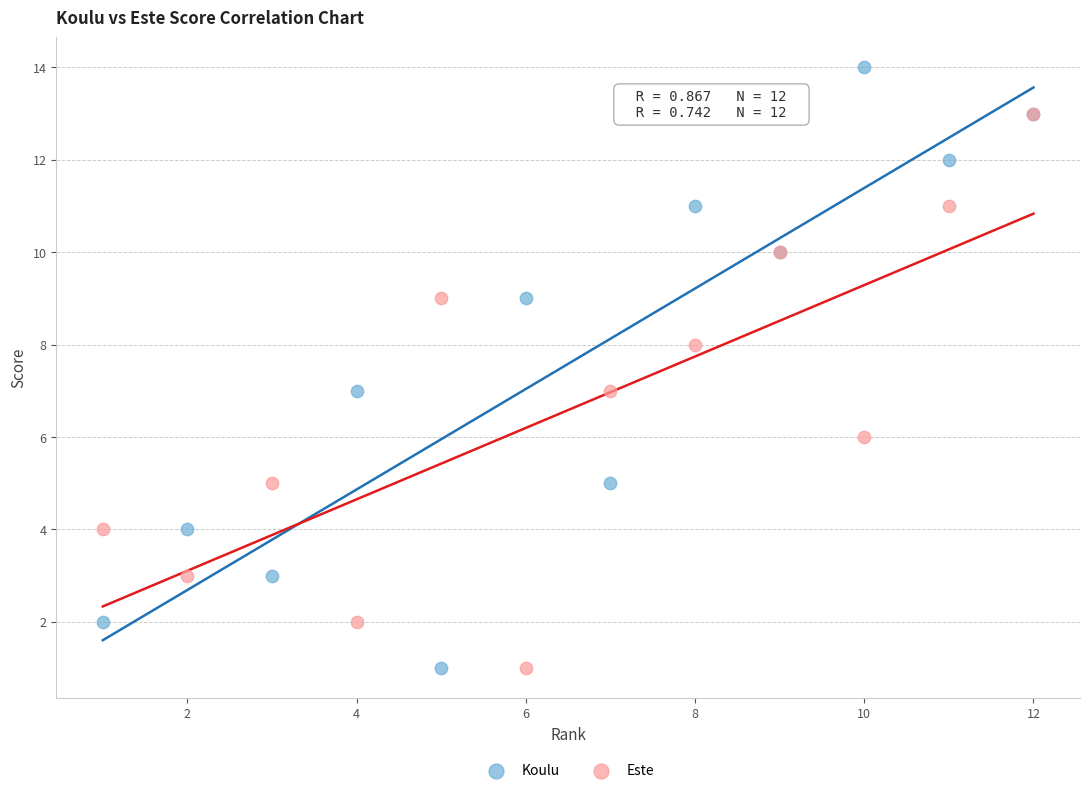

Which series contains the highest Y value?

Koulu